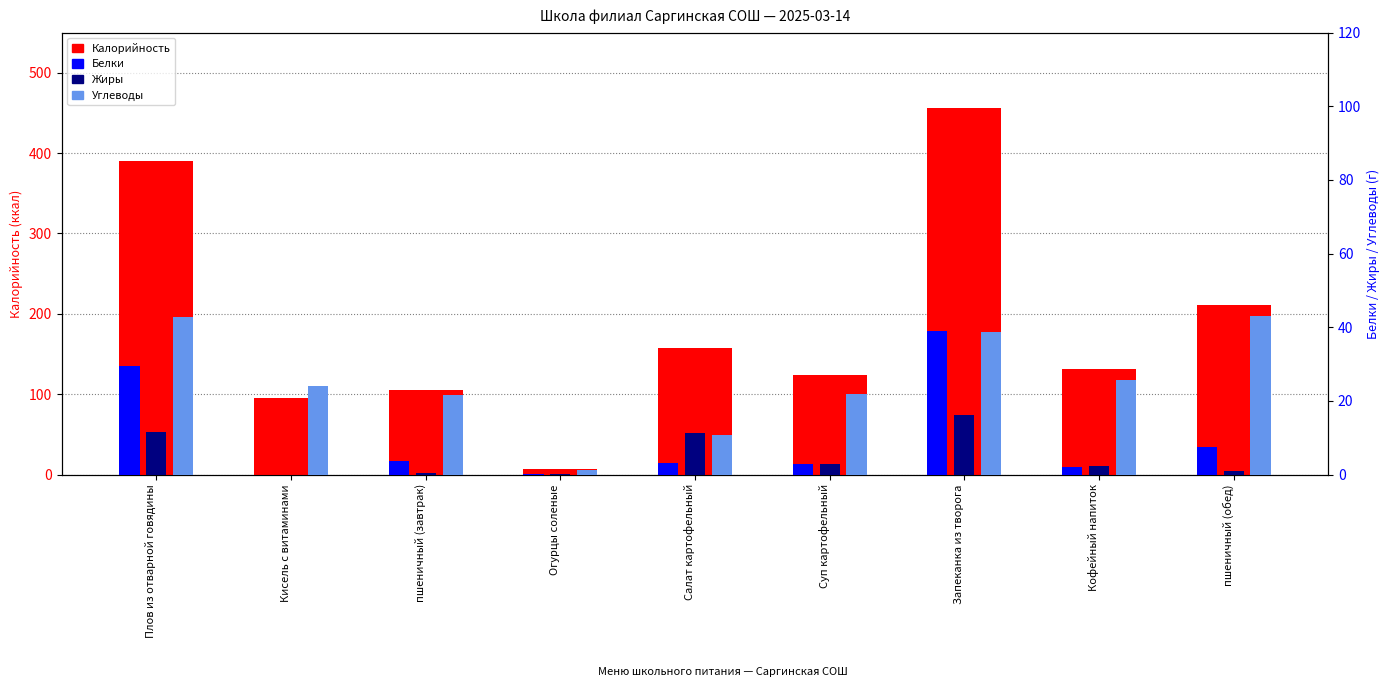

How many bars are there in total?

36